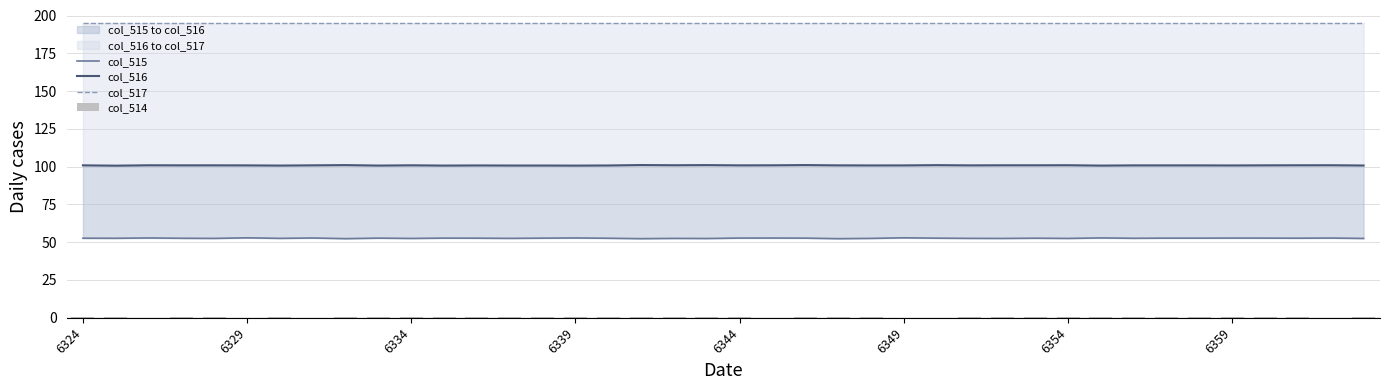

The value of col_517 at 13 is 287.9. True or false?

False